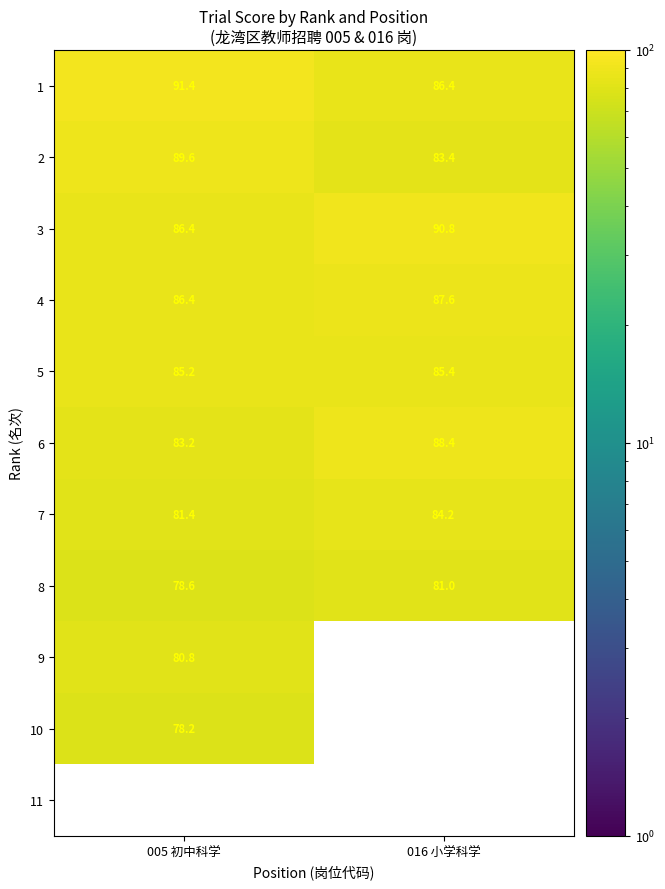

True or false: 1 has a value of 86.4 at 016 小学科学.

True